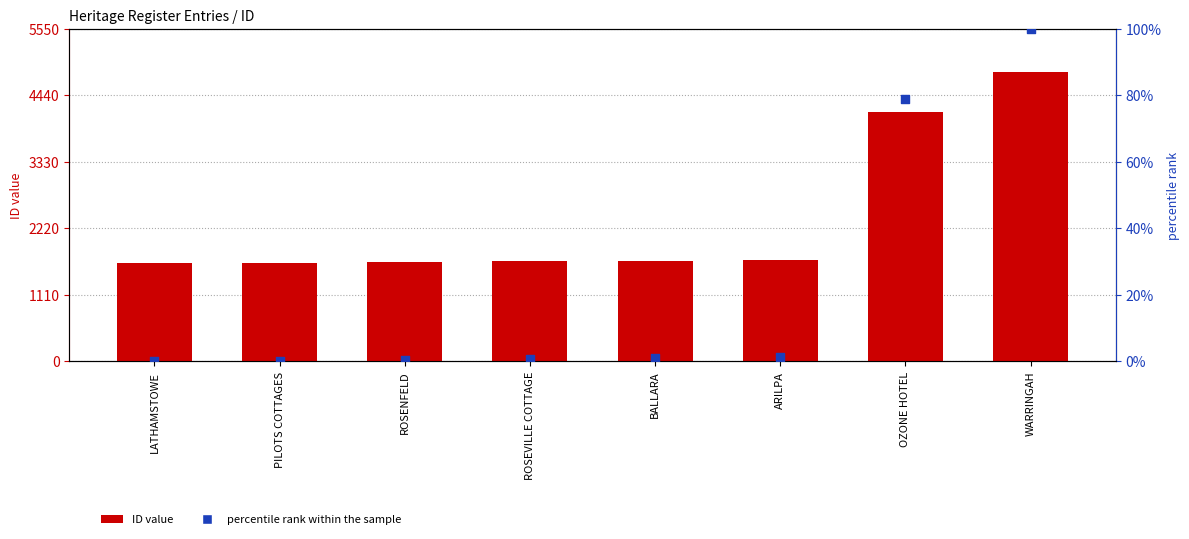

At how many categories does at least one series exceed 670?

8